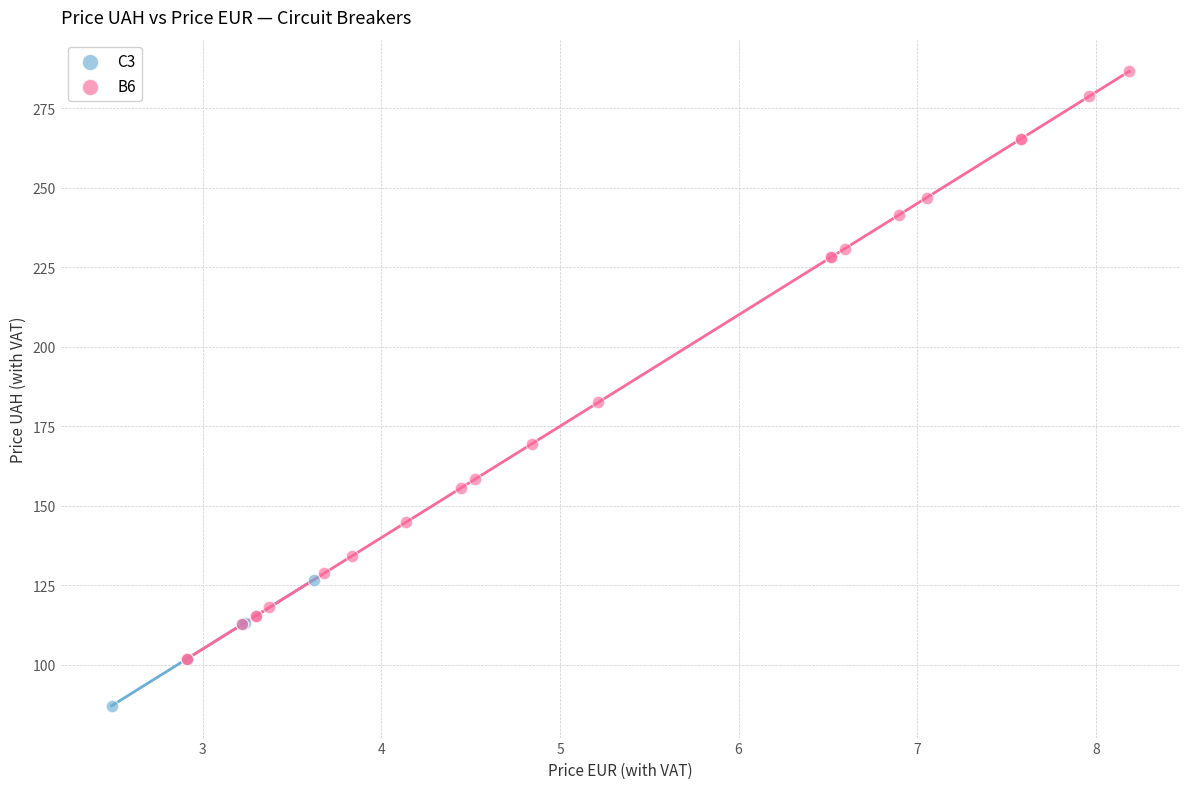

Which series contains the highest Y value?

B6